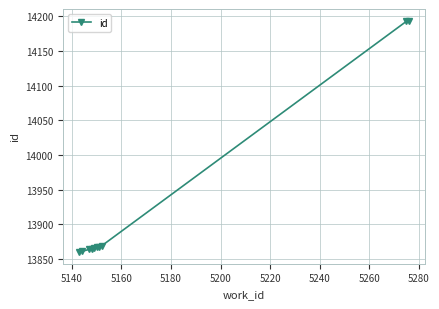

What is the value of the 5th point from the left?

13866